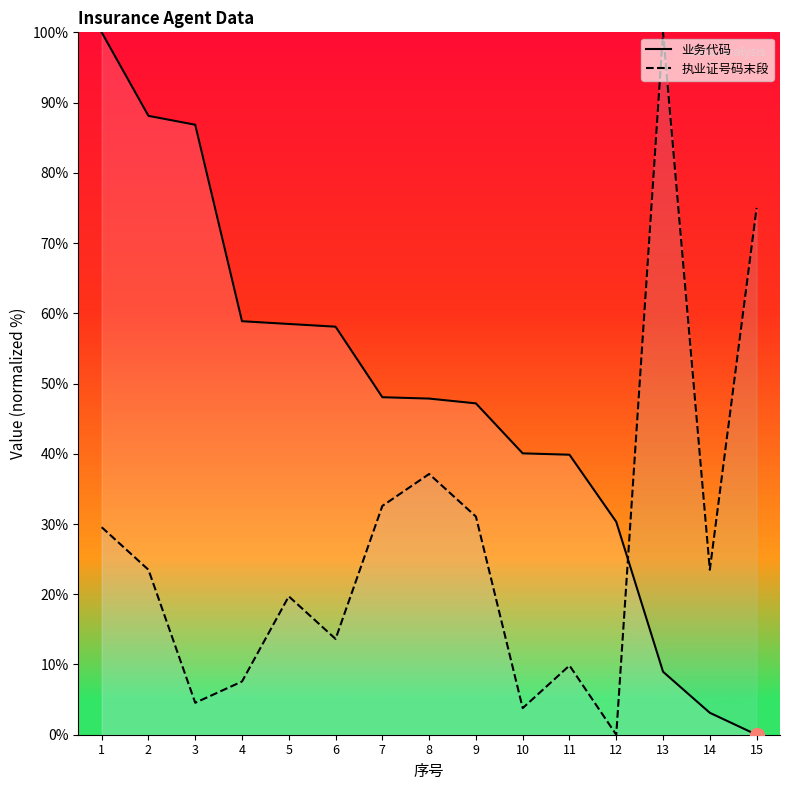

Rank the series by their maximum value, from highest to lowest.

业务代码, 执业证号码末段